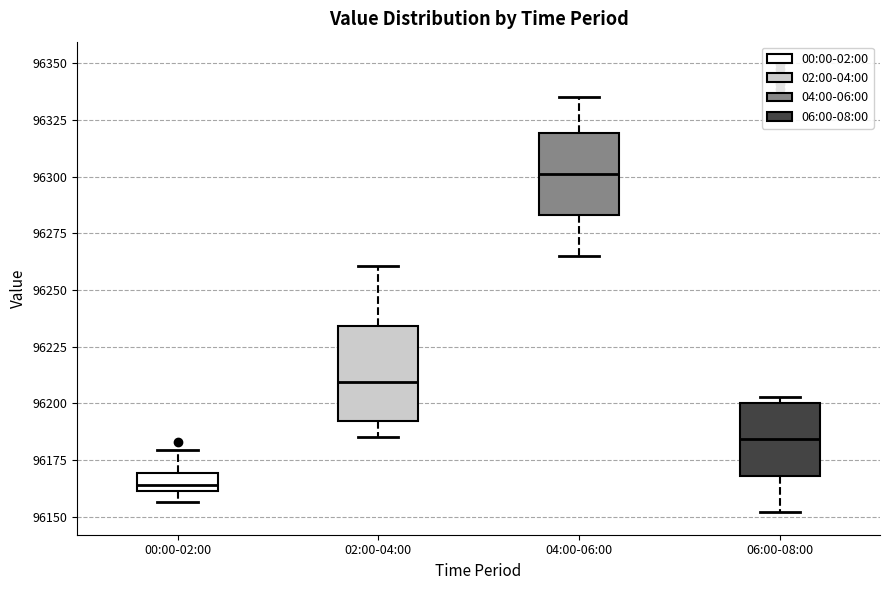

Where does the lower whisker of the box for 06:00-08:00 end on the y-axis? The values are not printed on the chart, so give them approximately, as read against the axis.

96150